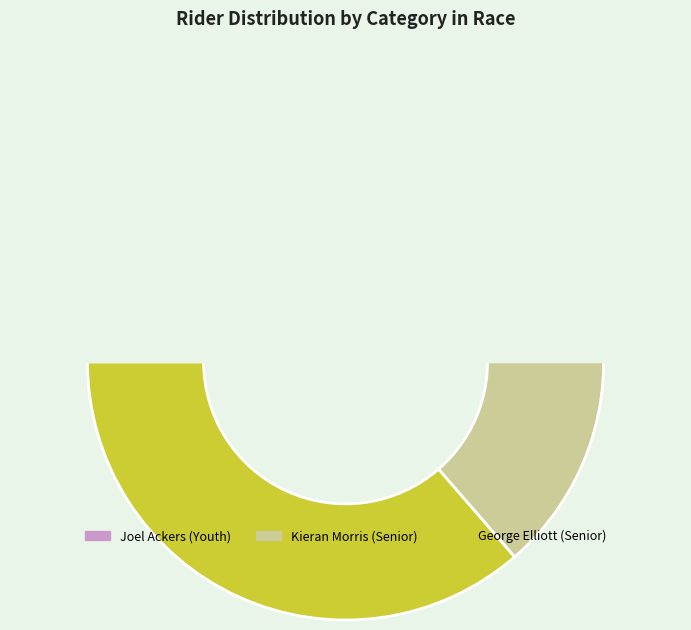

Which category has the biggest portion of the pie?

George Elliott (Senior)